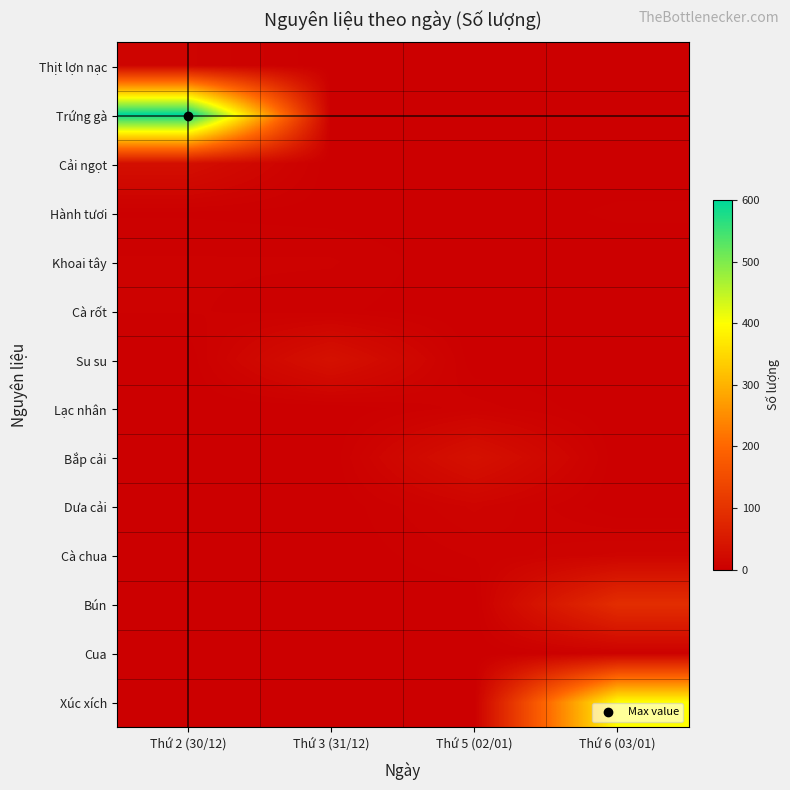

Reading right to left, extract all data points from this chart.

Thịt lợn nạc: Thứ 6 (03/01)=0	Thứ 5 (02/01)=0	Thứ 3 (31/12)=0	Thứ 2 (30/12)=10
Trứng gà: Thứ 6 (03/01)=0	Thứ 5 (02/01)=0	Thứ 3 (31/12)=0	Thứ 2 (30/12)=600
Cải ngọt: Thứ 6 (03/01)=0	Thứ 5 (02/01)=0	Thứ 3 (31/12)=0	Thứ 2 (30/12)=30
Hành tươi: Thứ 6 (03/01)=3	Thứ 5 (02/01)=0	Thứ 3 (31/12)=1	Thứ 2 (30/12)=2
Khoai tây: Thứ 6 (03/01)=0	Thứ 5 (02/01)=0	Thứ 3 (31/12)=5	Thứ 2 (30/12)=5
Cà rốt: Thứ 6 (03/01)=0	Thứ 5 (02/01)=0	Thứ 3 (31/12)=3	Thứ 2 (30/12)=5
Su su: Thứ 6 (03/01)=0	Thứ 5 (02/01)=0	Thứ 3 (31/12)=35	Thứ 2 (30/12)=0
Lạc nhân: Thứ 6 (03/01)=0	Thứ 5 (02/01)=6	Thứ 3 (31/12)=0	Thứ 2 (30/12)=0
Bắp cải: Thứ 6 (03/01)=0	Thứ 5 (02/01)=35	Thứ 3 (31/12)=0	Thứ 2 (30/12)=0
Dưa cải: Thứ 6 (03/01)=0	Thứ 5 (02/01)=10	Thứ 3 (31/12)=0	Thứ 2 (30/12)=0
Cà chua: Thứ 6 (03/01)=10	Thứ 5 (02/01)=5	Thứ 3 (31/12)=0	Thứ 2 (30/12)=0
Bún: Thứ 6 (03/01)=90	Thứ 5 (02/01)=0	Thứ 3 (31/12)=0	Thứ 2 (30/12)=0
Cua: Thứ 6 (03/01)=5	Thứ 5 (02/01)=0	Thứ 3 (31/12)=0	Thứ 2 (30/12)=0
Xúc xích: Thứ 6 (03/01)=400	Thứ 5 (02/01)=0	Thứ 3 (31/12)=0	Thứ 2 (30/12)=0